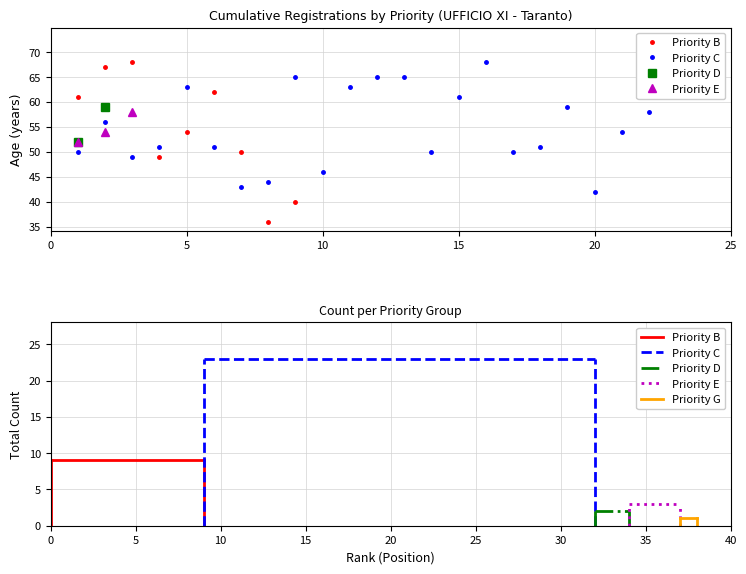

Which series has the widest spread of values?

Priority B